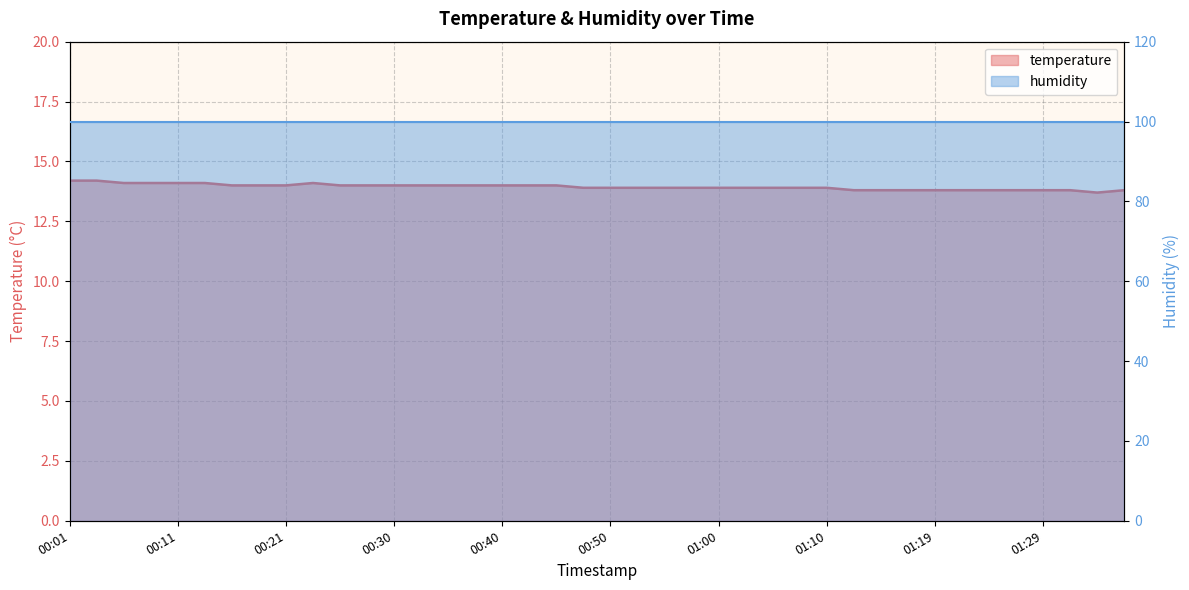

Reading left to right, what are all the values shown in this chart?

00:01=14.2	00:04=14.2	00:06=14.1	00:09=14.1	00:11=14.1	00:13=14.1	00:16=14.0	00:18=14.0	00:21=14.0	00:23=14.1	00:26=14.0	00:28=14.0	00:30=14.0	00:33=14.0	00:35=14.0	00:38=14.0	00:40=14.0	00:43=14.0	00:45=14.0	00:48=13.9	00:50=13.9	00:52=13.9	00:55=13.9	00:57=13.9	01:00=13.9	01:02=13.9	01:05=13.9	01:07=13.9	01:10=13.9	01:12=13.8	01:14=13.8	01:17=13.8	01:19=13.8	01:22=13.8	01:24=13.8	01:27=13.8	01:29=13.8	01:32=13.8	01:34=13.7	01:36=13.8